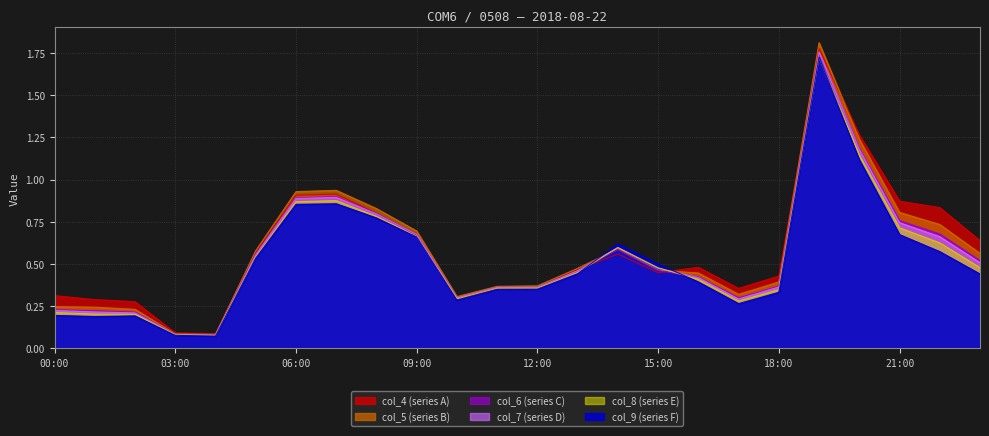

At how many categories does at least one series exceed 0?

24